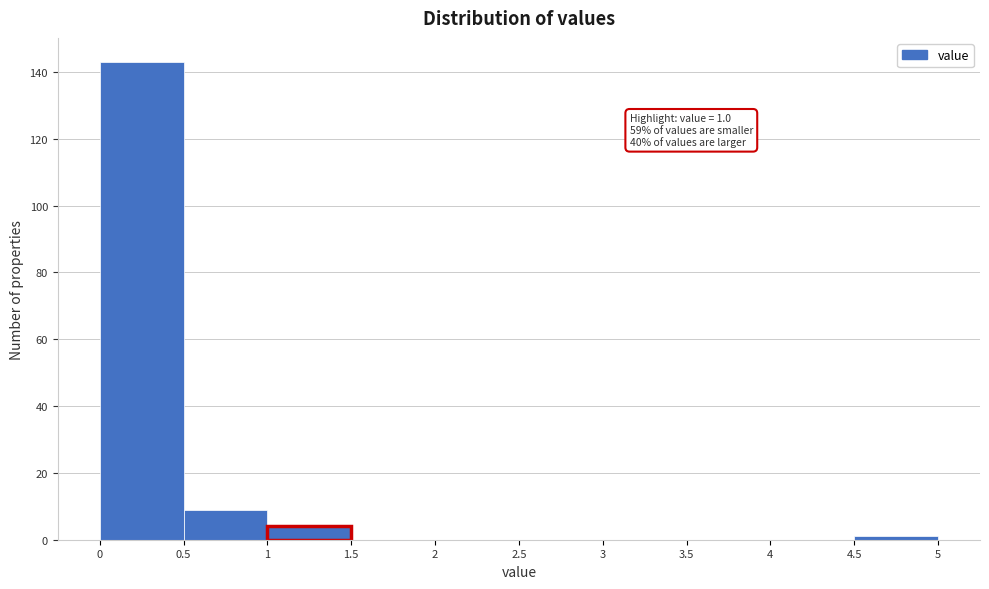

Over which range of the x-axis is the bar tallest?

0 to 0.5